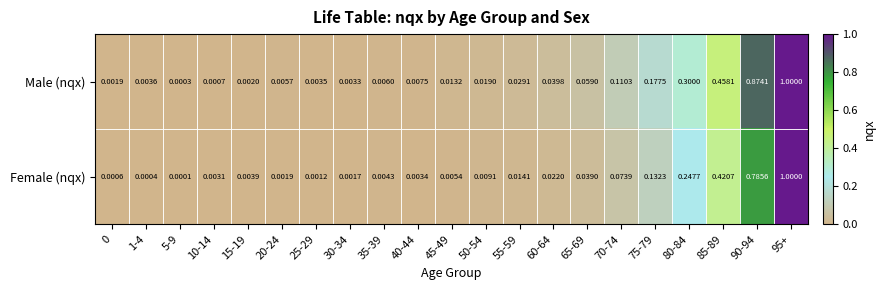

Rank the series at 65-69 from lowest to highest value.

Female (nqx), Male (nqx)